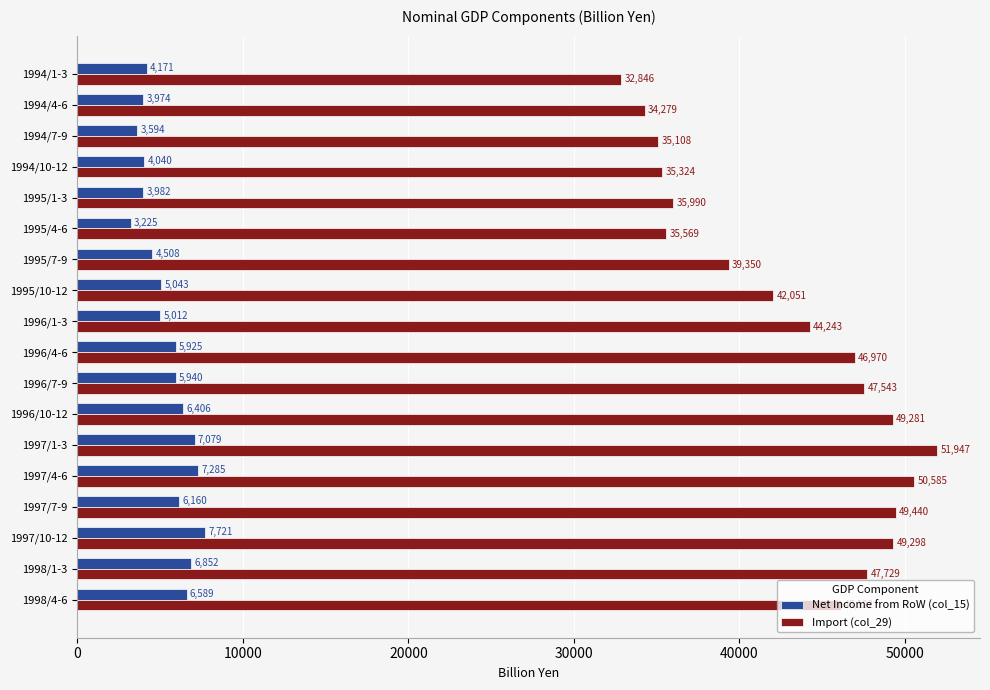

Is it true that Import (col_29) equals 65904.0 at 1995/10-12?

False